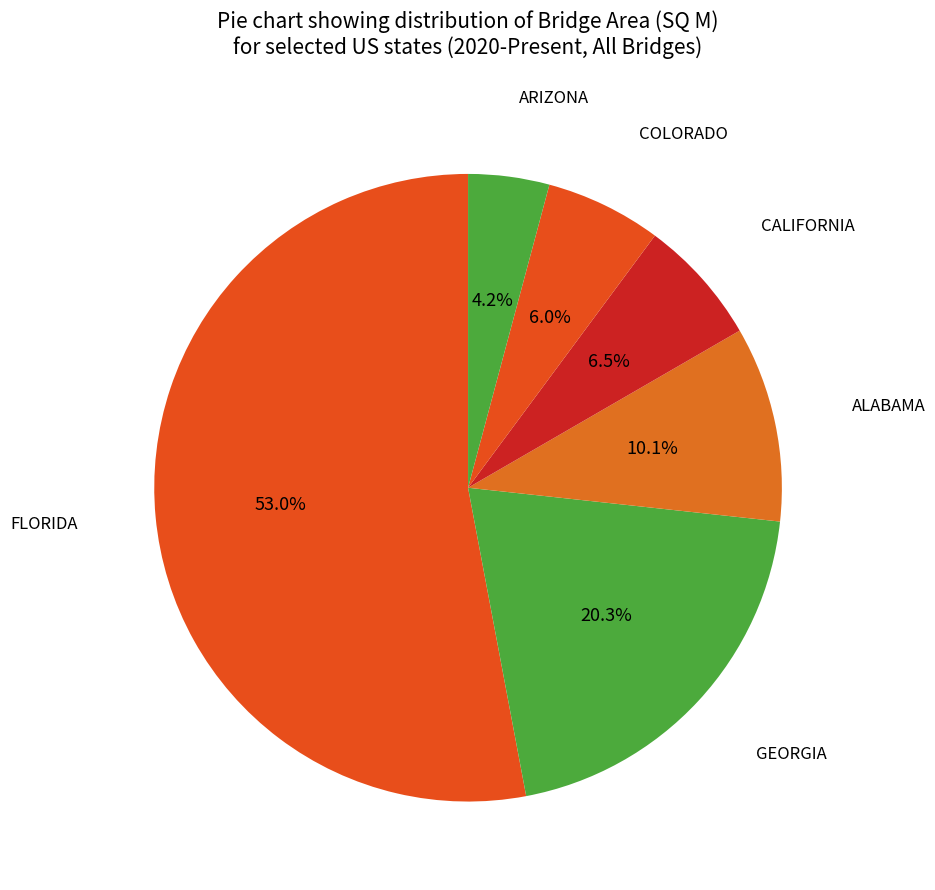

How many slices are in this pie chart?

6